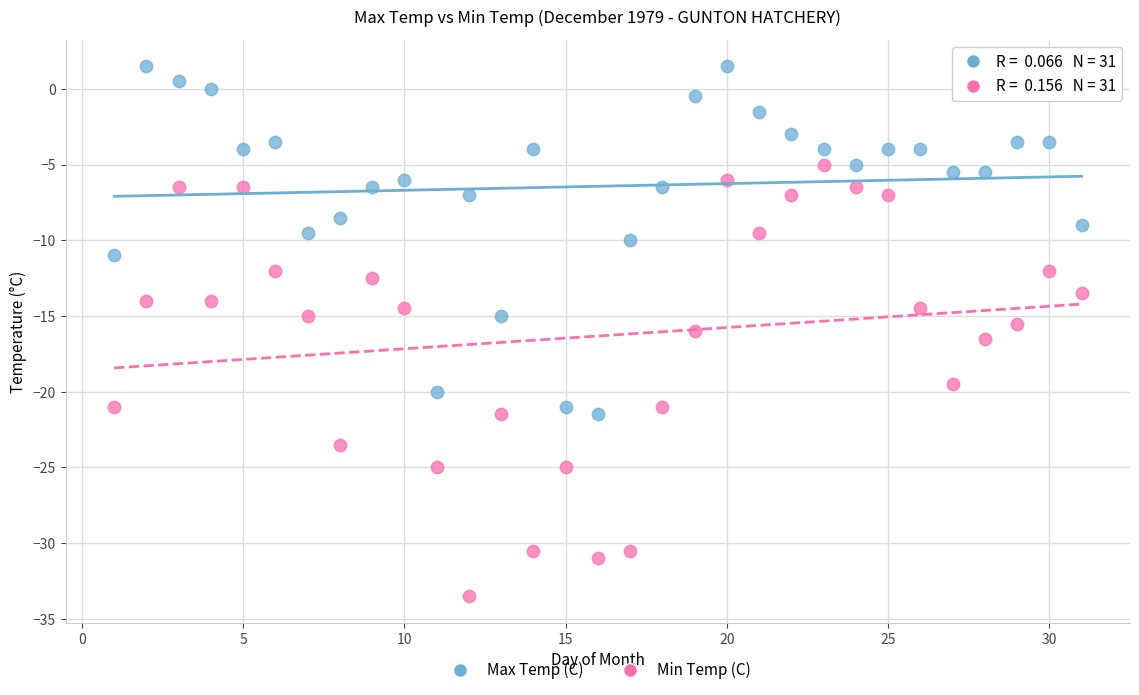

Which series contains the highest Y value?

Max Temp (C)